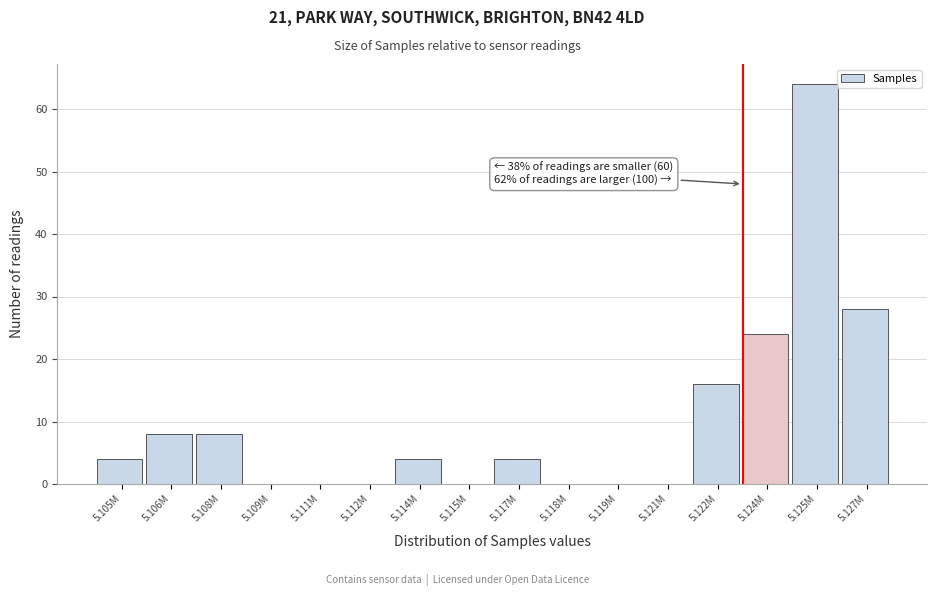

Reading left to right, list all the values displayed in this chart.

5.105M=4	5.106M=8	5.108M=8	5.109M=0	5.111M=0	5.112M=0	5.114M=4	5.115M=0	5.117M=4	5.118M=0	5.119M=0	5.121M=0	5.122M=16	5.124M=24	5.125M=64	5.127M=28